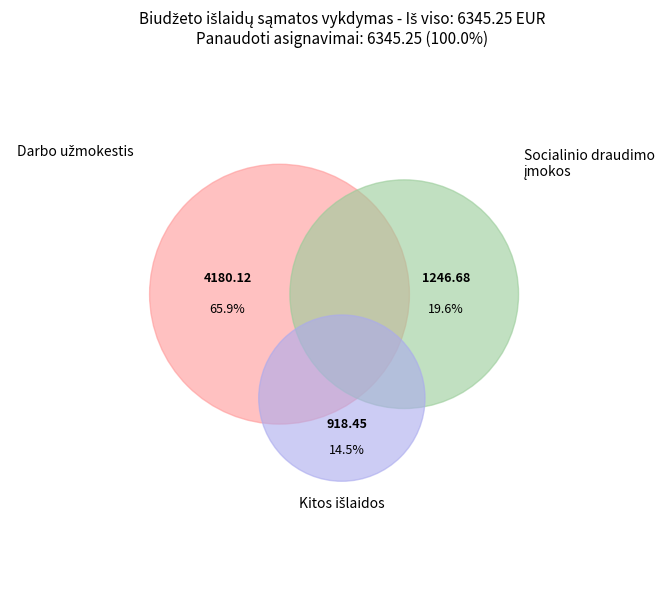

Is the sum of Darbo užmokestis and Socialinio draudimo įmokos greater than half?

Yes